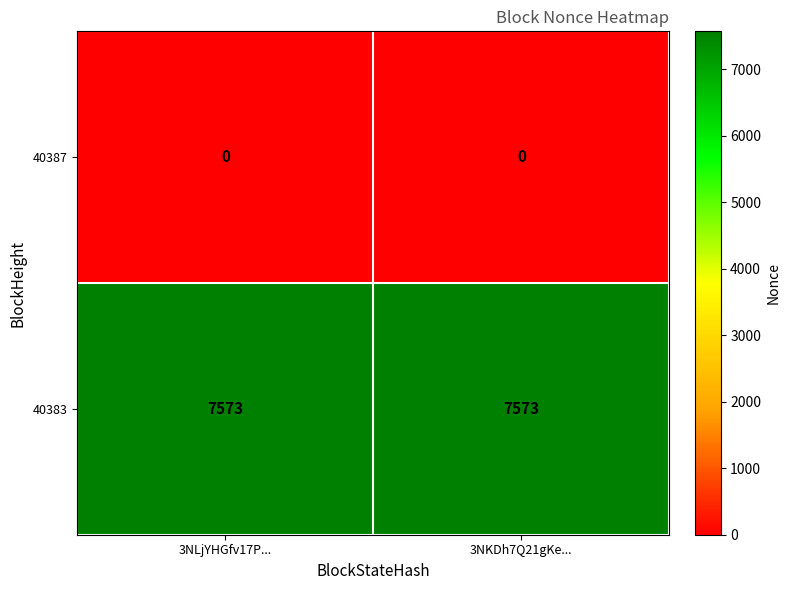

The value of 40383 at 3NKDh7Q21gKe... is 3218. True or false?

False